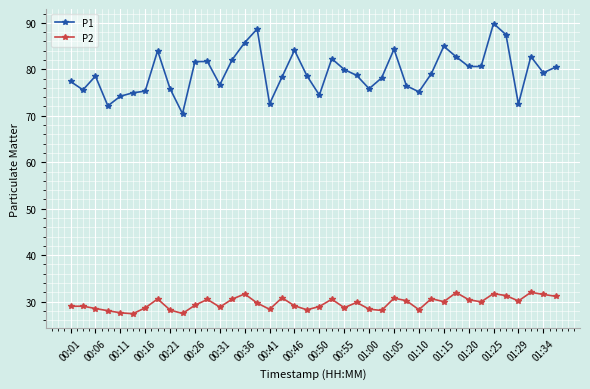

What is the average value of the P1 series?

79.3